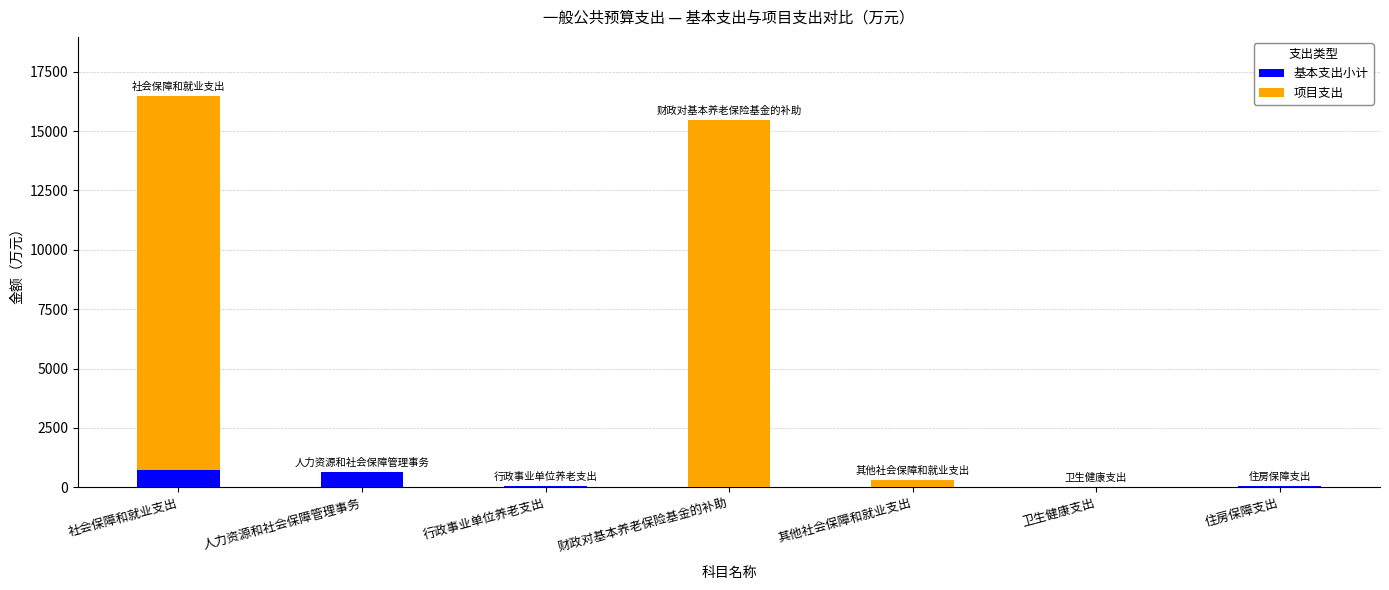

What is the highest value of the 基本支出小计 series?

720.9